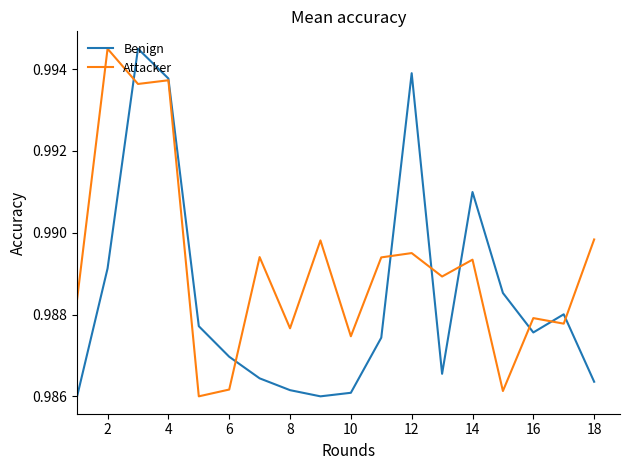

List the series in order of their overall mean, lowest first.

Benign, Attacker